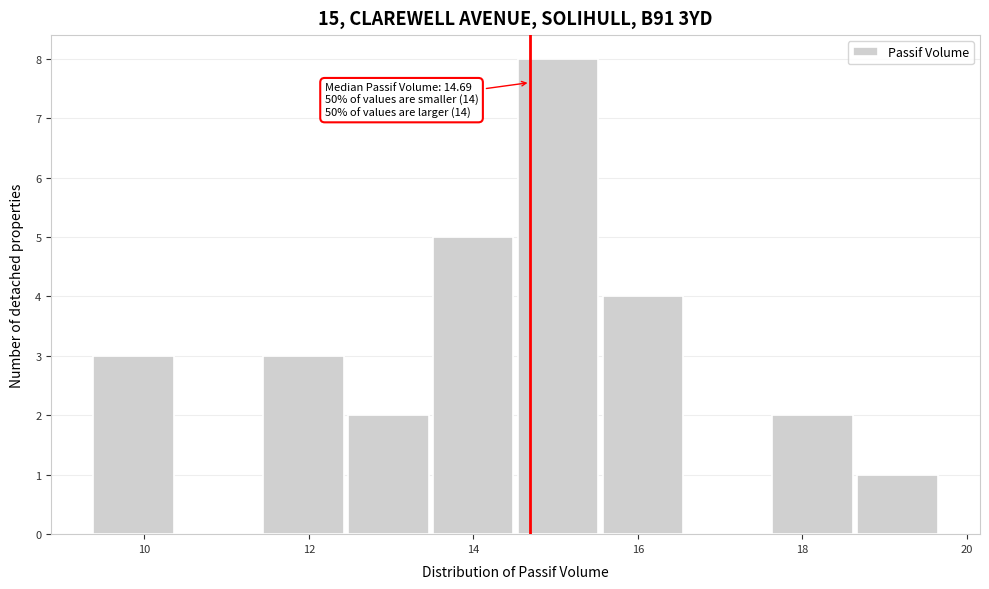

Over which range of the x-axis is the bar tallest?

14.6 to 15.6